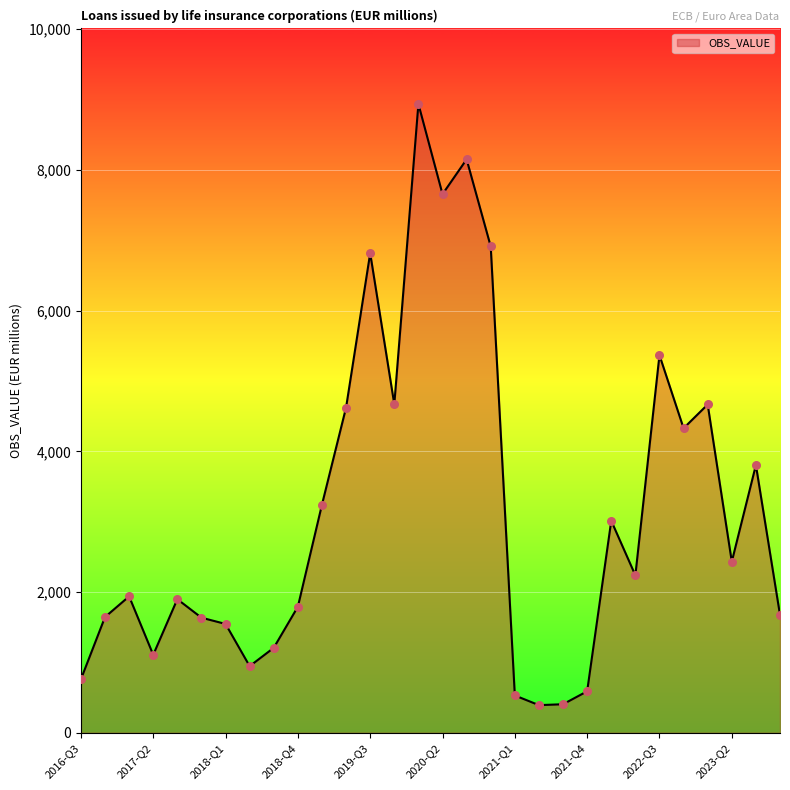

What is the smallest value displayed?

393